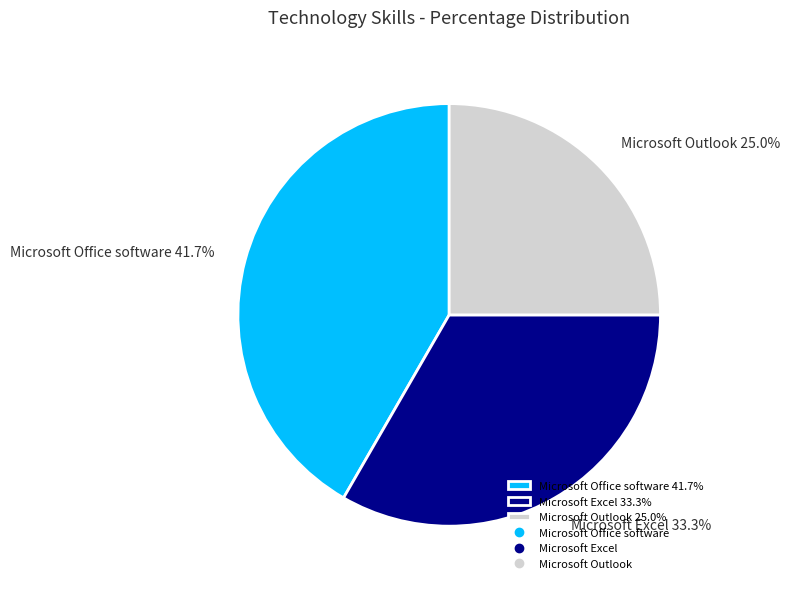

Approximately how many times larger is the value at Microsoft Excel compared to Microsoft Outlook?

1.3